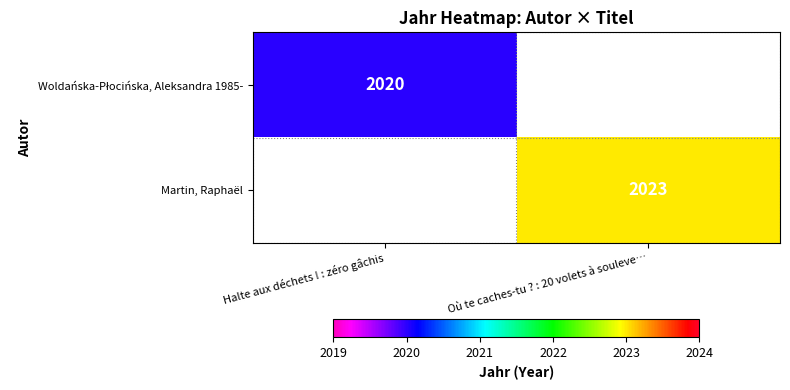

Which category has the lowest value across all series?

Où te caches-tu ? : 20 volets à souleve…